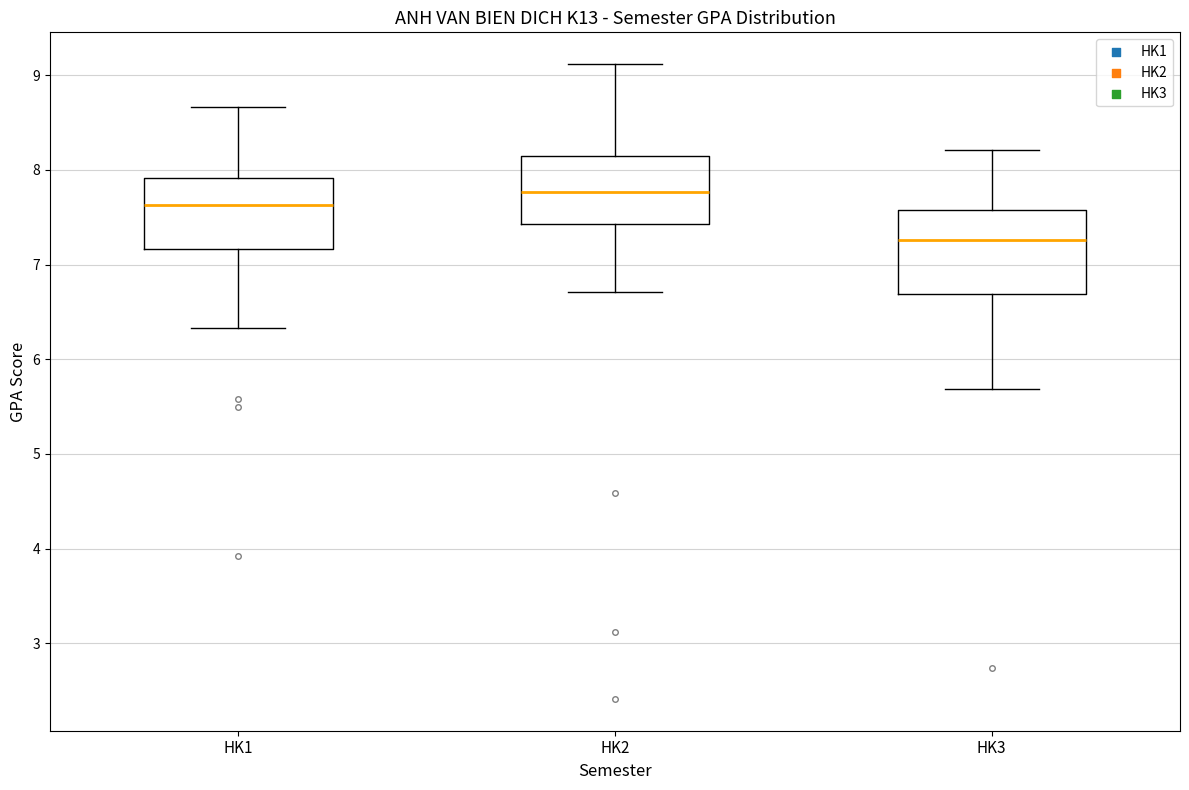

Reading left to right, read every box against the y-axis: the position of its median line, the range the box covers, and the ends of its whiskers. The values are not printed on the chart, so give them approximately, as read against the axis.

HK1: median 7.6, box 7.2 to 7.9, whiskers 6.3 to 8.7
HK2: median 7.8, box 7.4 to 8.1, whiskers 6.7 to 9.1
HK3: median 7.3, box 6.7 to 7.6, whiskers 5.7 to 8.2